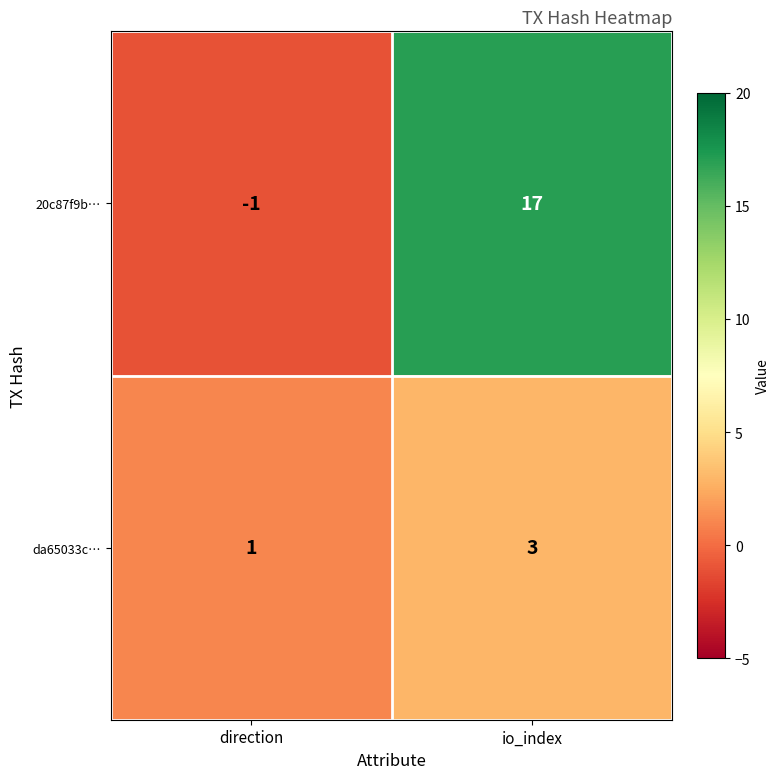

Rank the series at direction from highest to lowest value.

da65033c…, 20c87f9b…